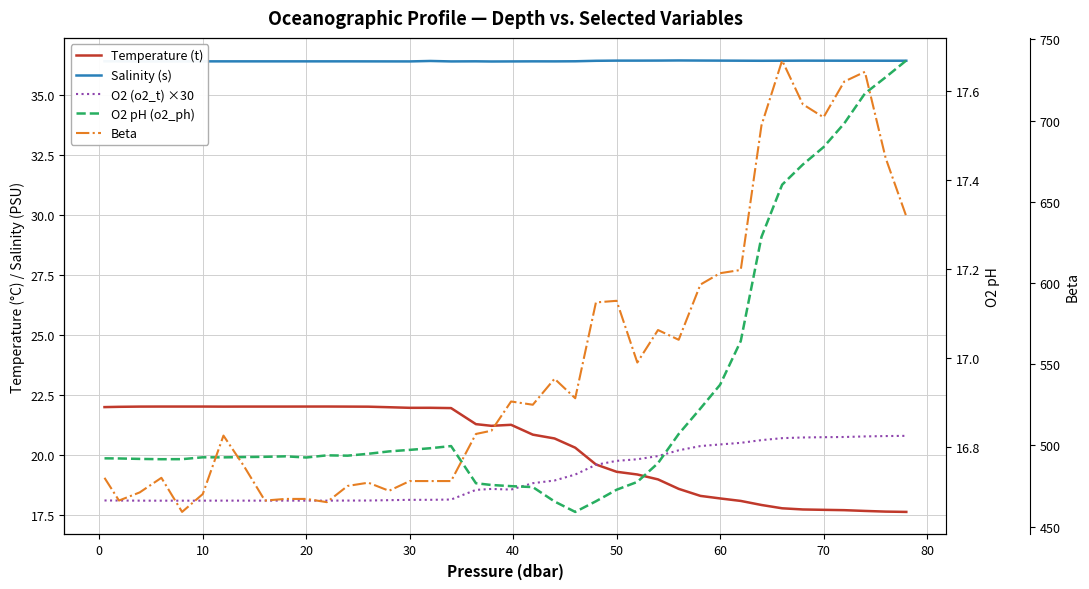

Is this an area chart (filled region under the line)?

No